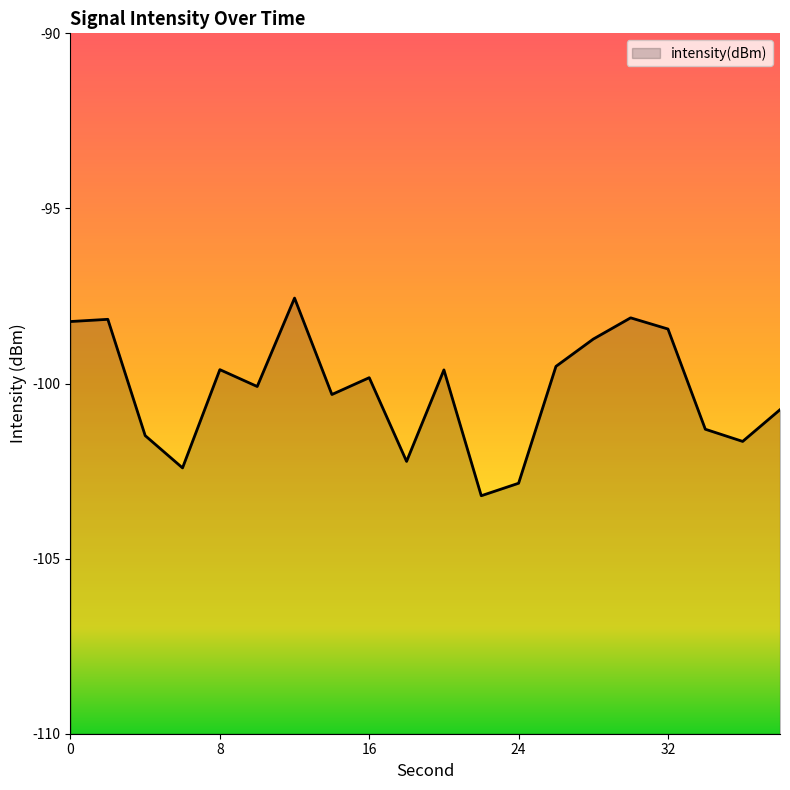

What is the greatest value displayed?

-97.6